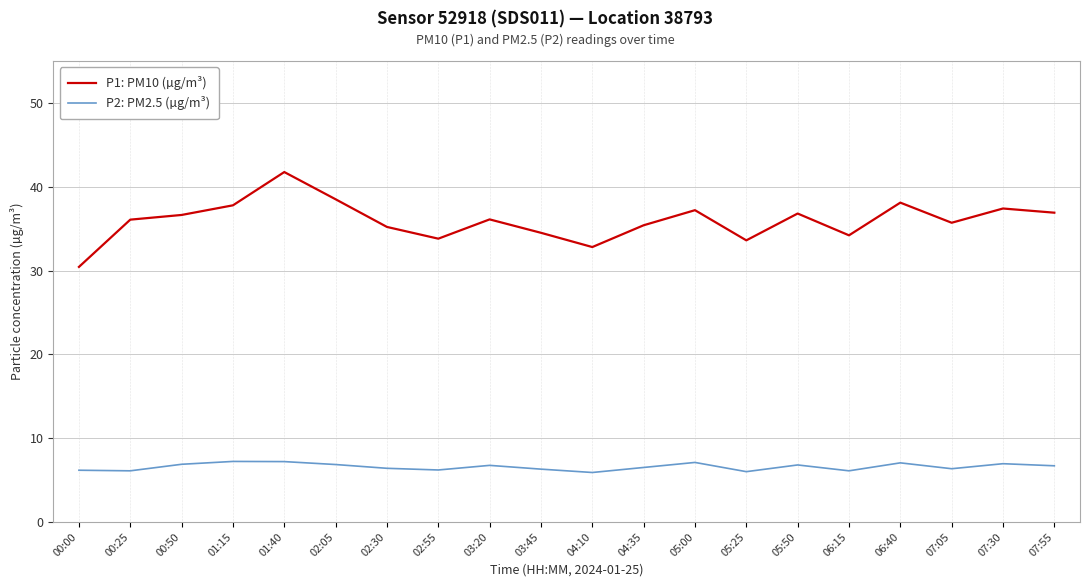

At how many categories does at least one series exceed 41?

1